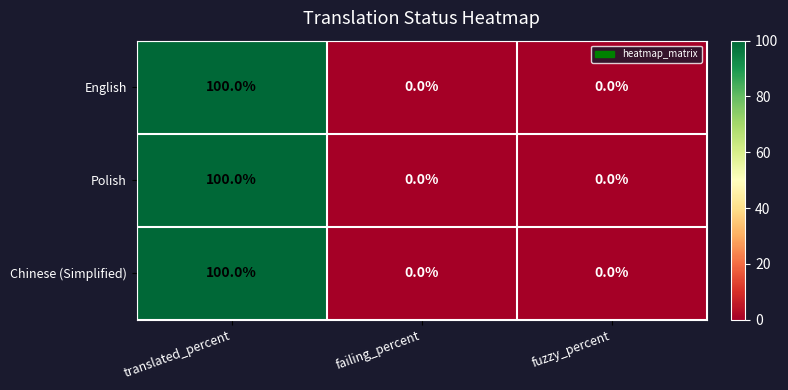

Count the Chinese (Simplified) values in the range 0 to 100.

3